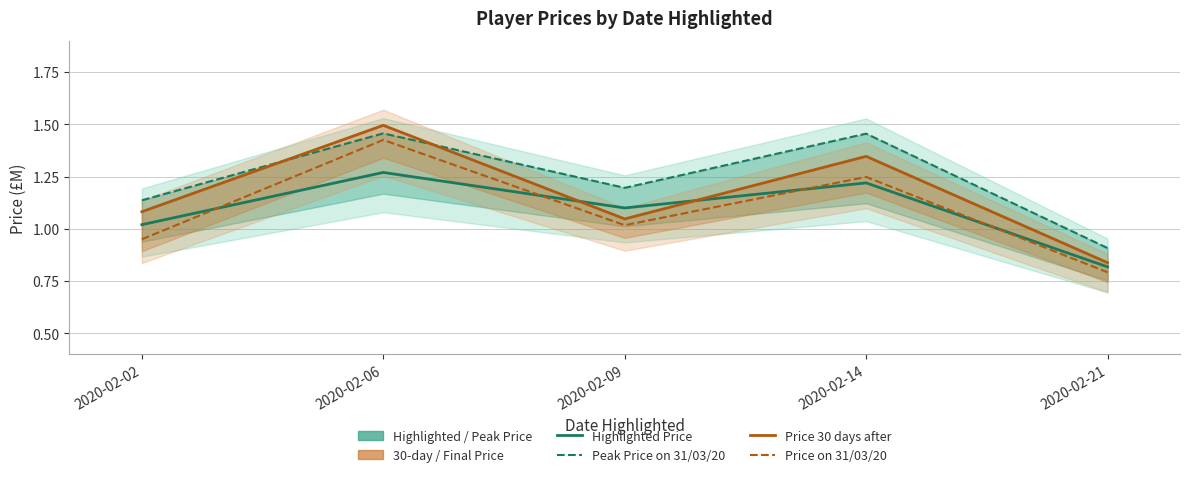

Is the value of Price on 31/03/20 at 2020-02-21 greater than the value of Highlighted Price at 2020-02-06?

No